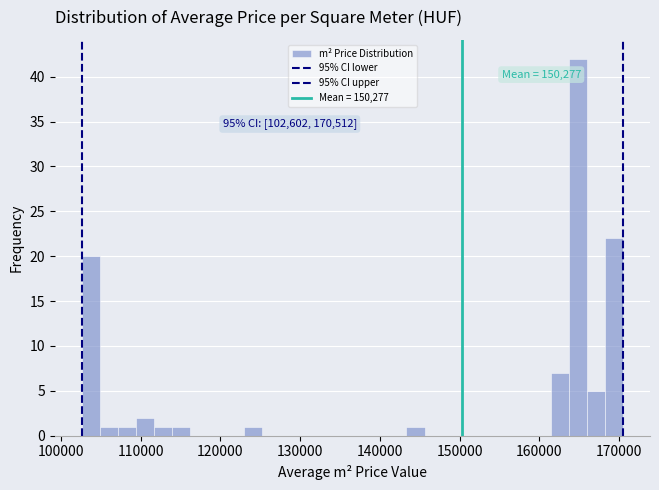

Around what value on the x-axis is the tallest bar? Give the approximate position of its centre, as read against the axis.

165000